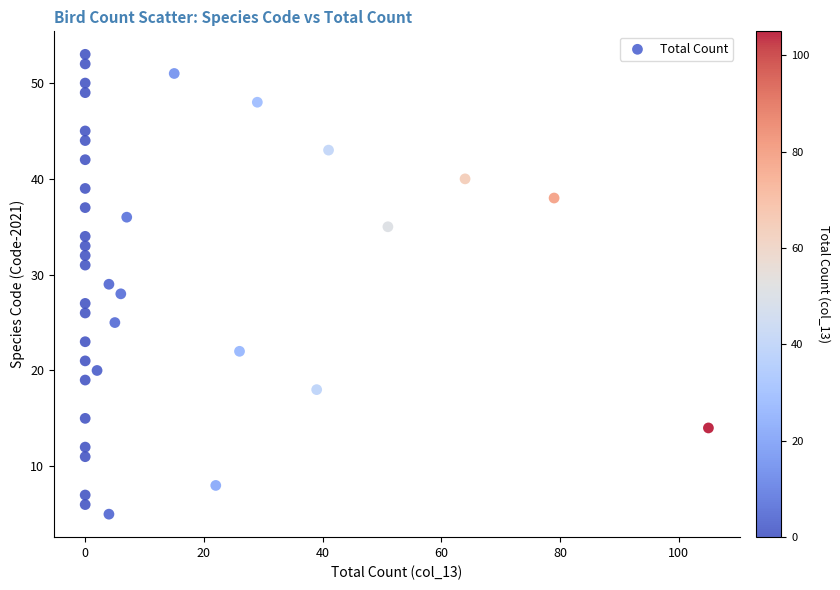

What is the range of X values (max minus min)?

105